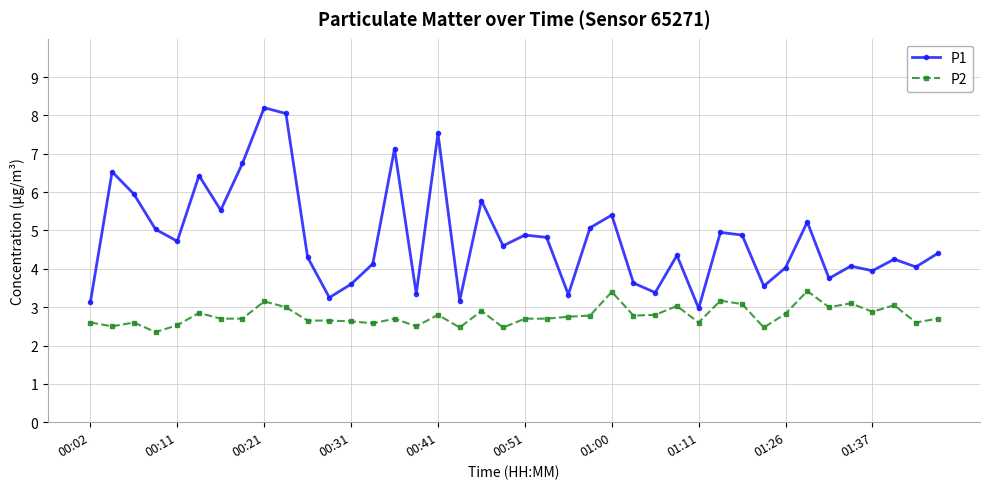

What is the value of the P2 point at the 18th from the left?

2.5